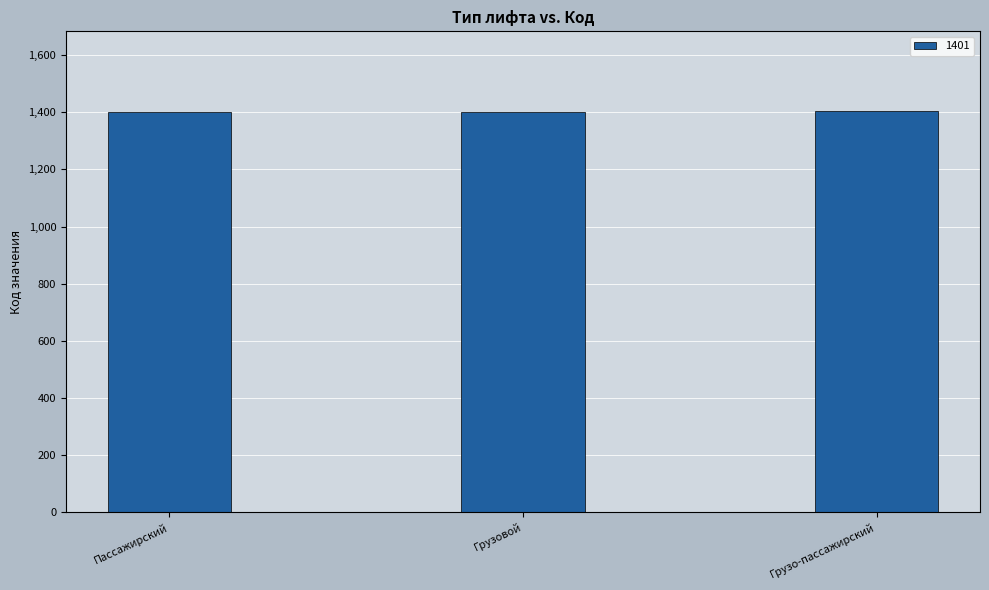

What is the label of the 3rd bar from the left?

Грузо-пассажирский